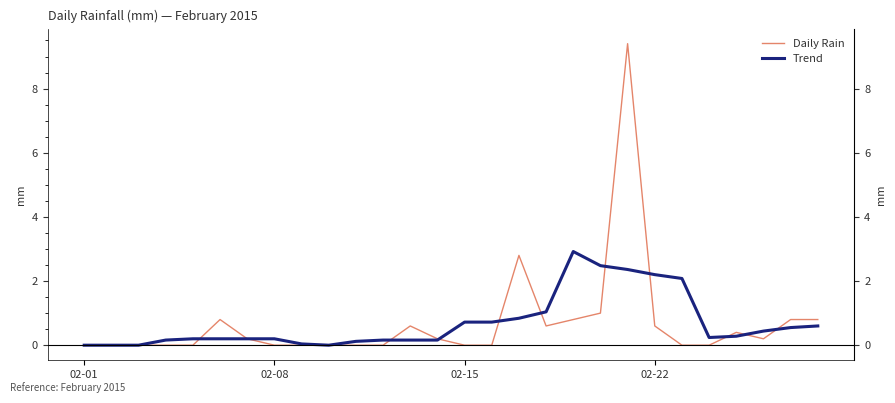

At how many categories does at least one series exceed 4?

1